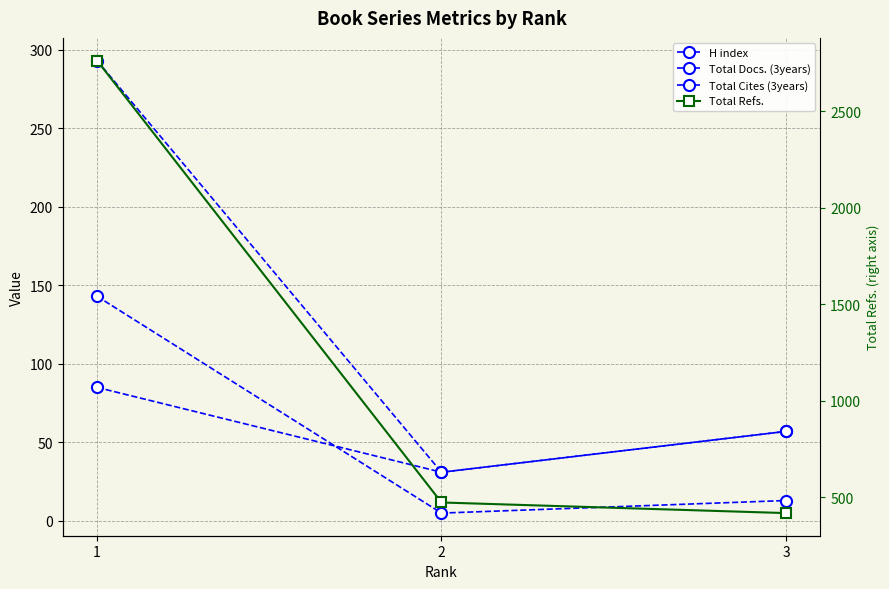

Read the Total Cites (3years) value at 3, to the nearest 50.

50